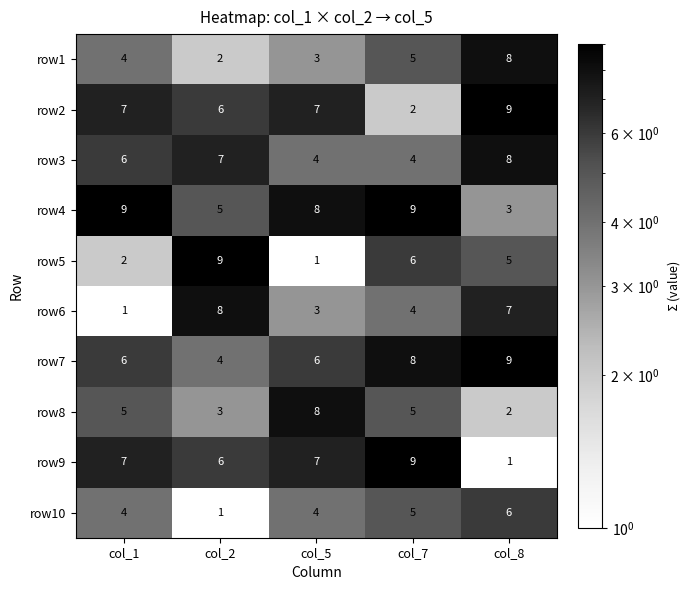

What is the difference between the highest and lowest values at col_5?

7